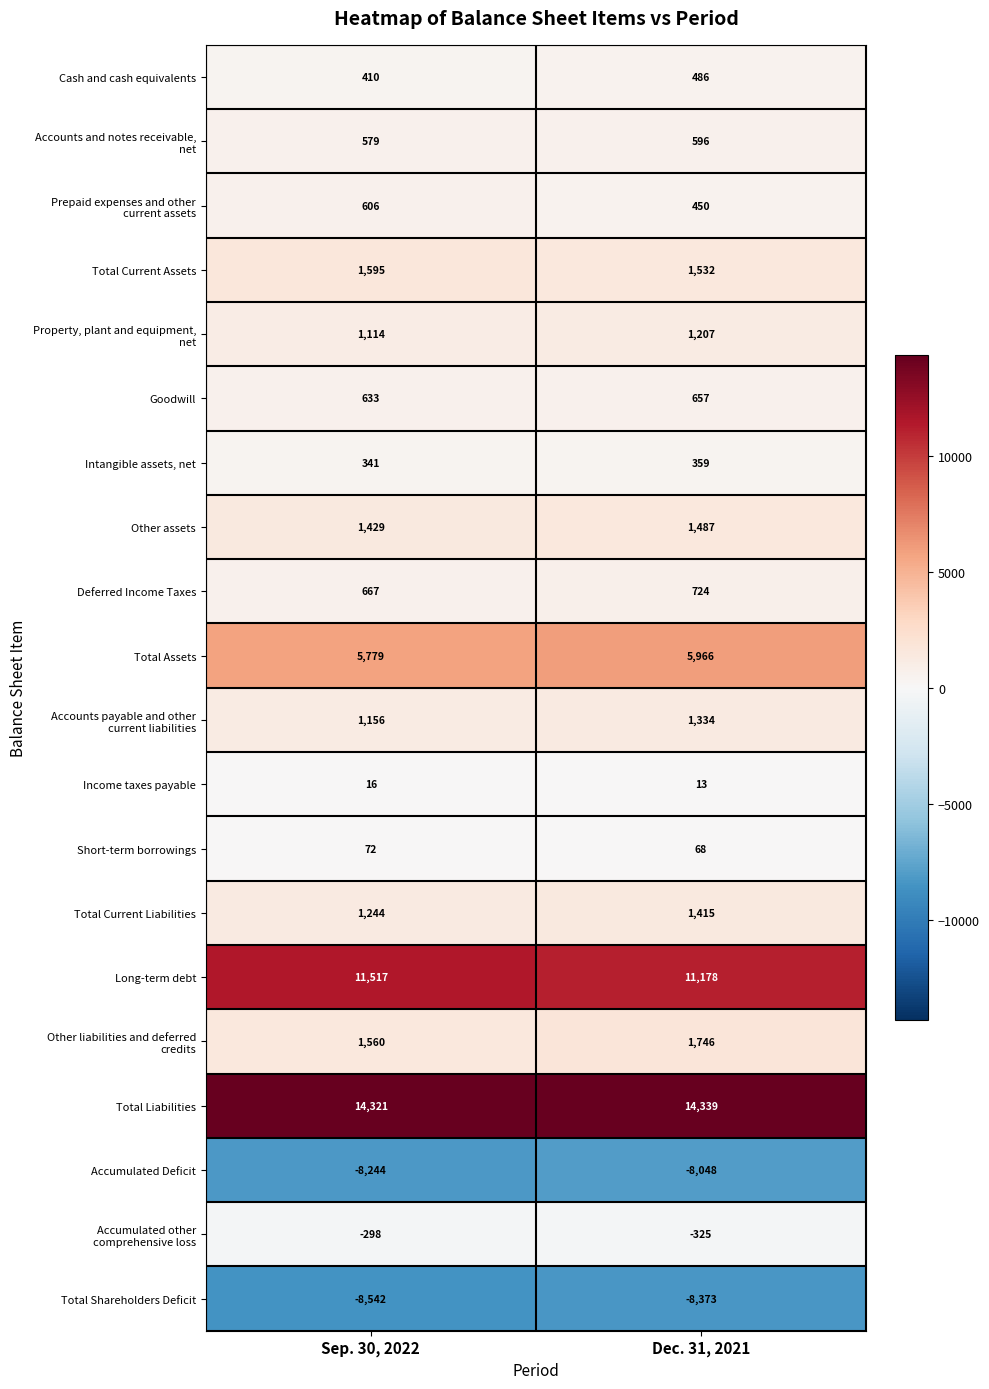

What is the sum of all Other assets values?

2916